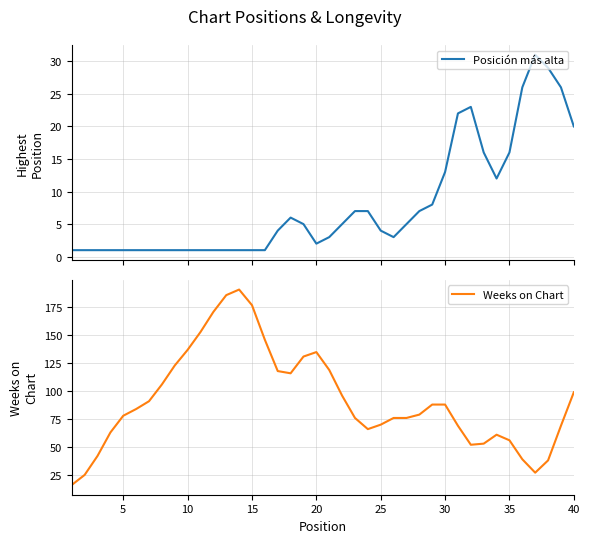

What is the maximum value for Weeks on Chart?

191